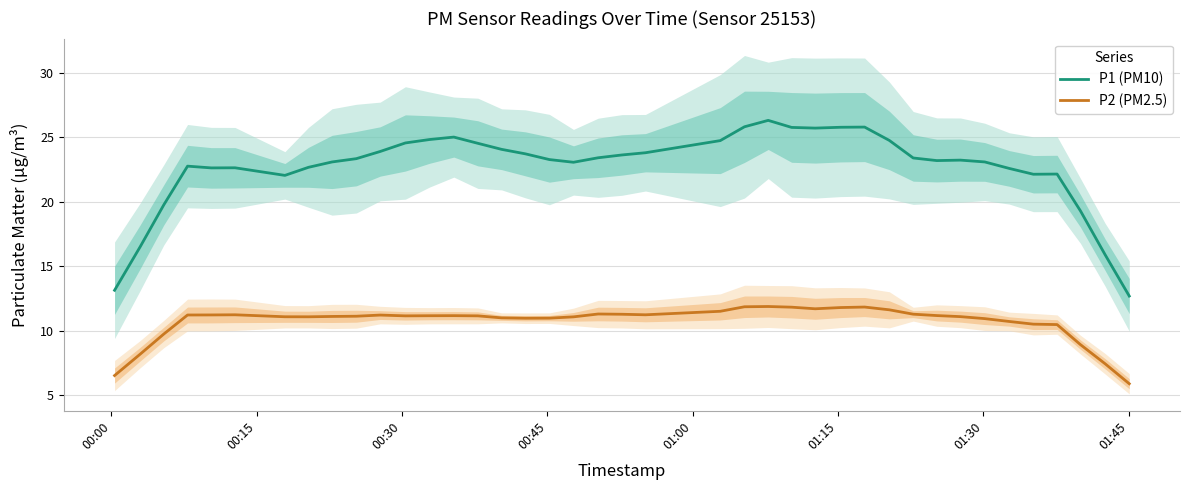

At how many categories does at least one series exceed 23?

26